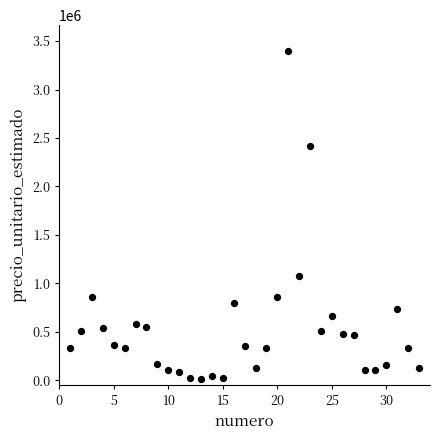

What Y value in the scatter plot is closest to 1702812?

1077500